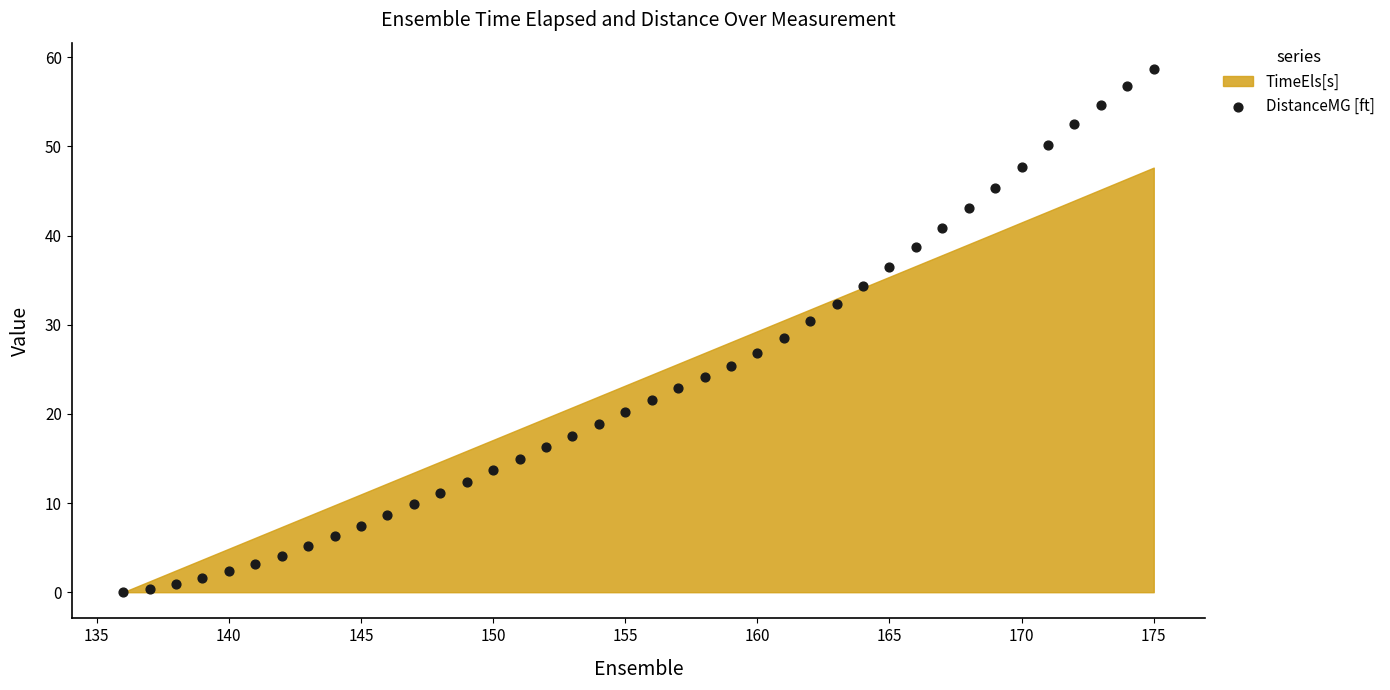

What is the range of Y values (max minus min)?

58.7